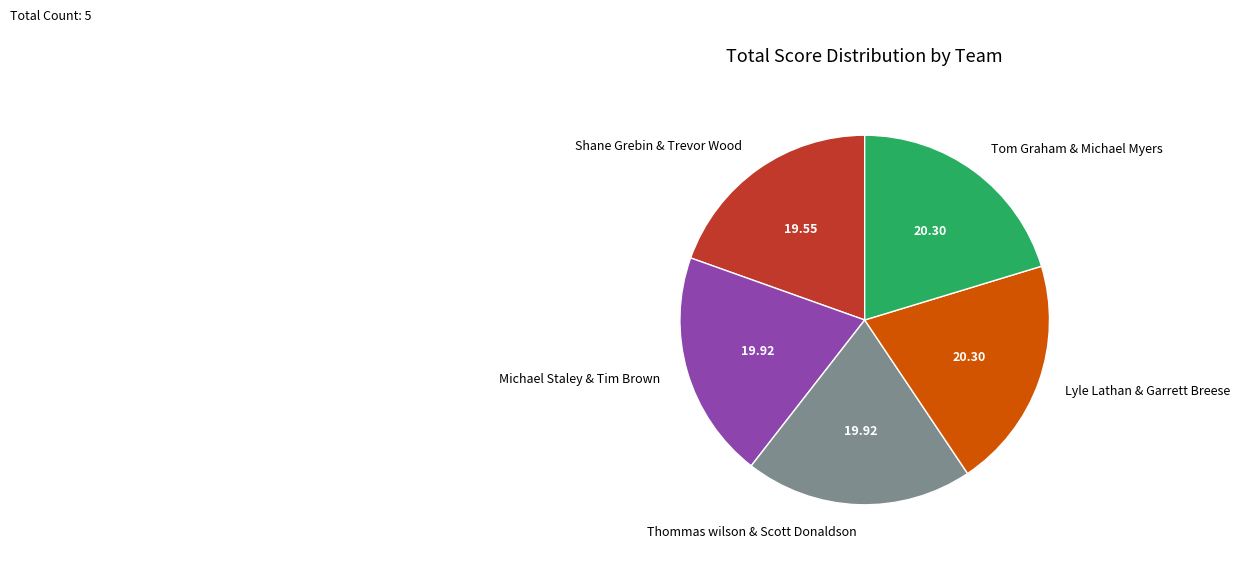

Do Lyle Lathan & Garrett Breese and Tom Graham & Michael Myers together represent more than half of the pie?

No